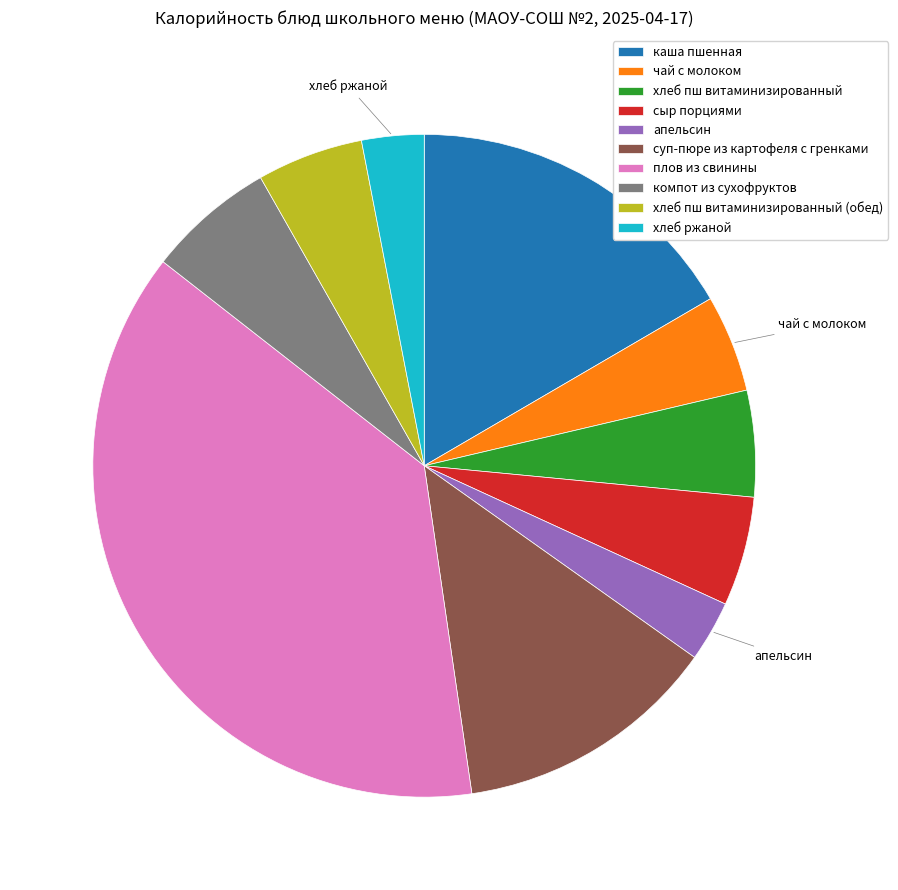

Which has a higher value, компот из сухофруктов or хлеб пш витаминизированный (обед)?

компот из сухофруктов